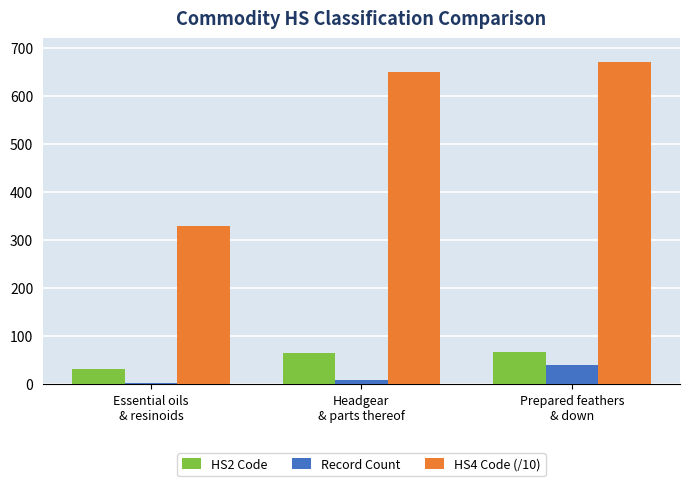

Is the value of HS4 Code (/10) at Headgear
& parts thereof greater than the value of HS2 Code at Essential oils
& resinoids?

Yes